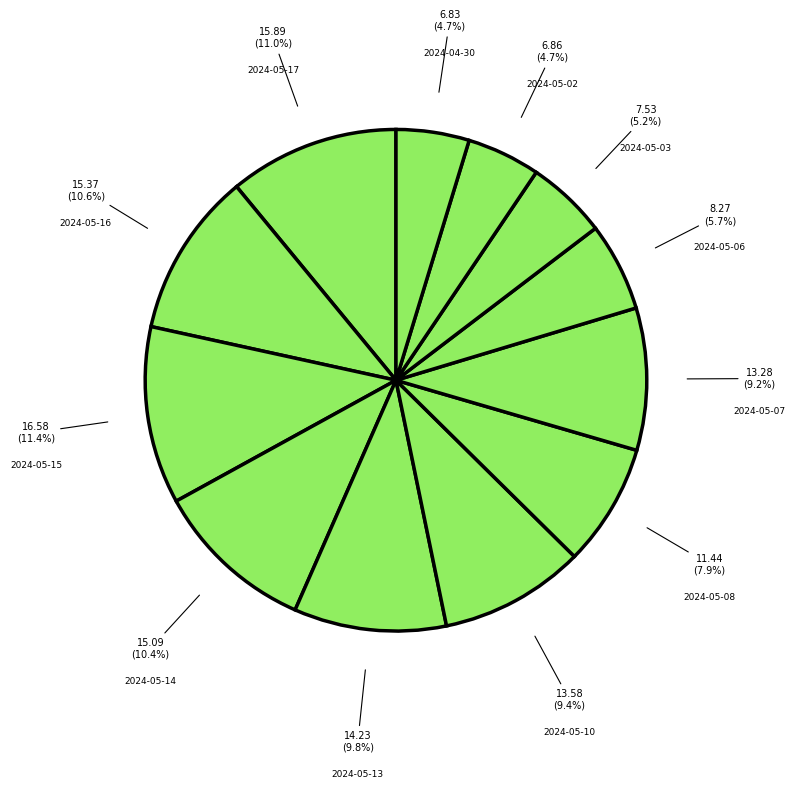

How many segments does this pie chart have?

12